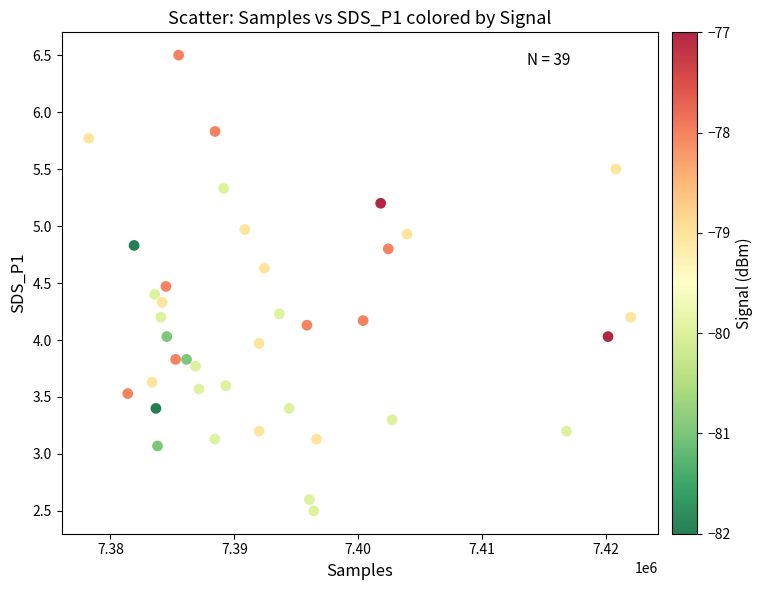

What is the range of Y values (max minus min)?

4.0